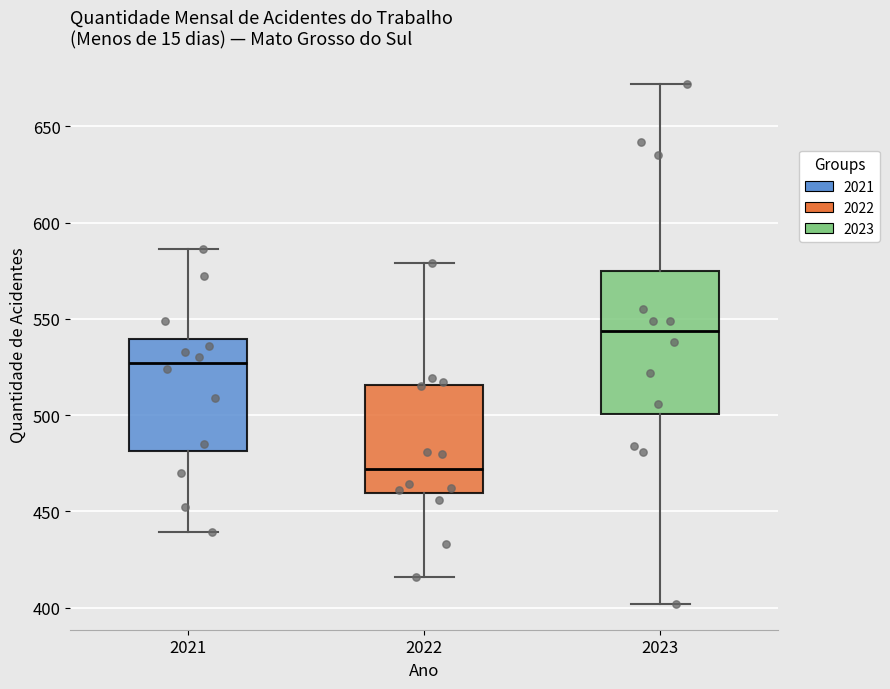

Reading left to right, read every box against the y-axis: the position of its median line, the range the box covers, and the ends of its whiskers. The values are not printed on the chart, so give them approximately, as read against the axis.

2021: median 525, box 480 to 540, whiskers 440 to 585
2022: median 470, box 460 to 515, whiskers 415 to 580
2023: median 545, box 500 to 575, whiskers 400 to 670